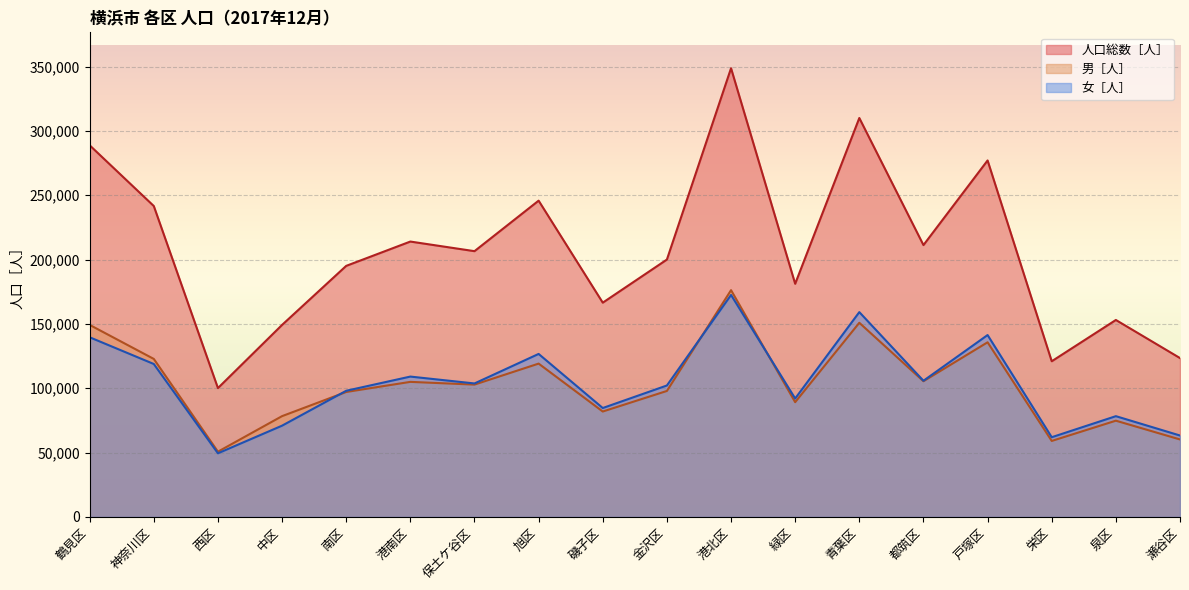

What is the sum of all 男［人］ values?

1856473